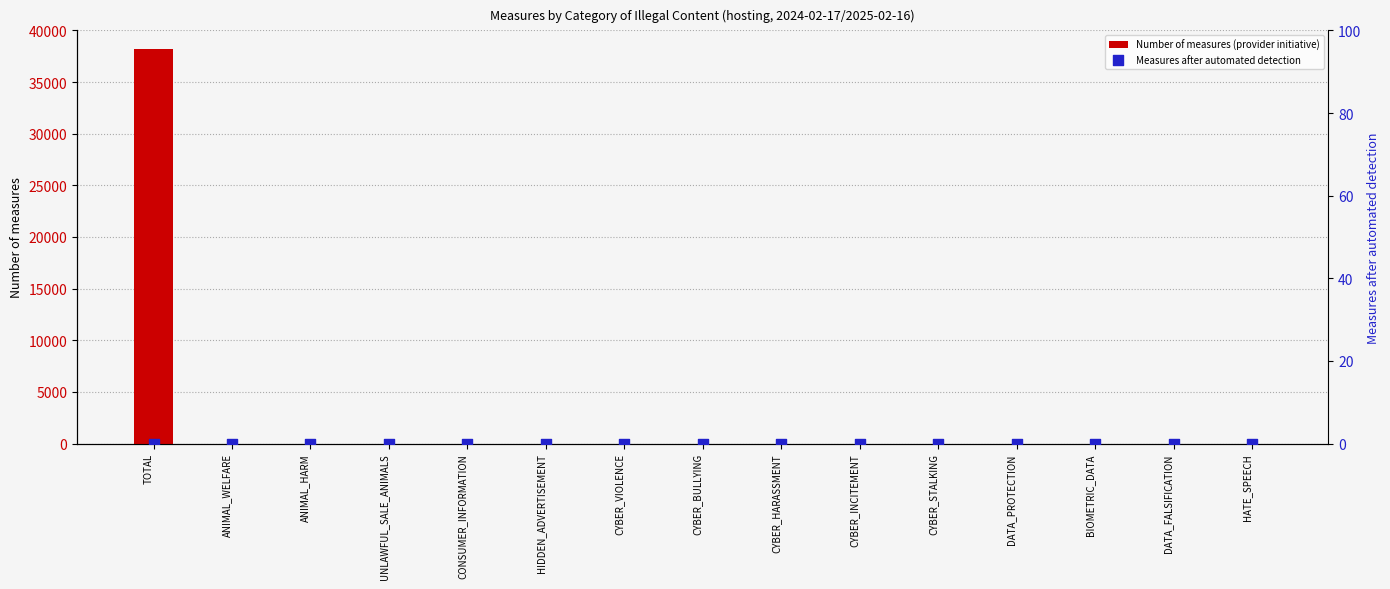

Which series reaches the minimum Y coordinate?

Number of measures (provider initiative)